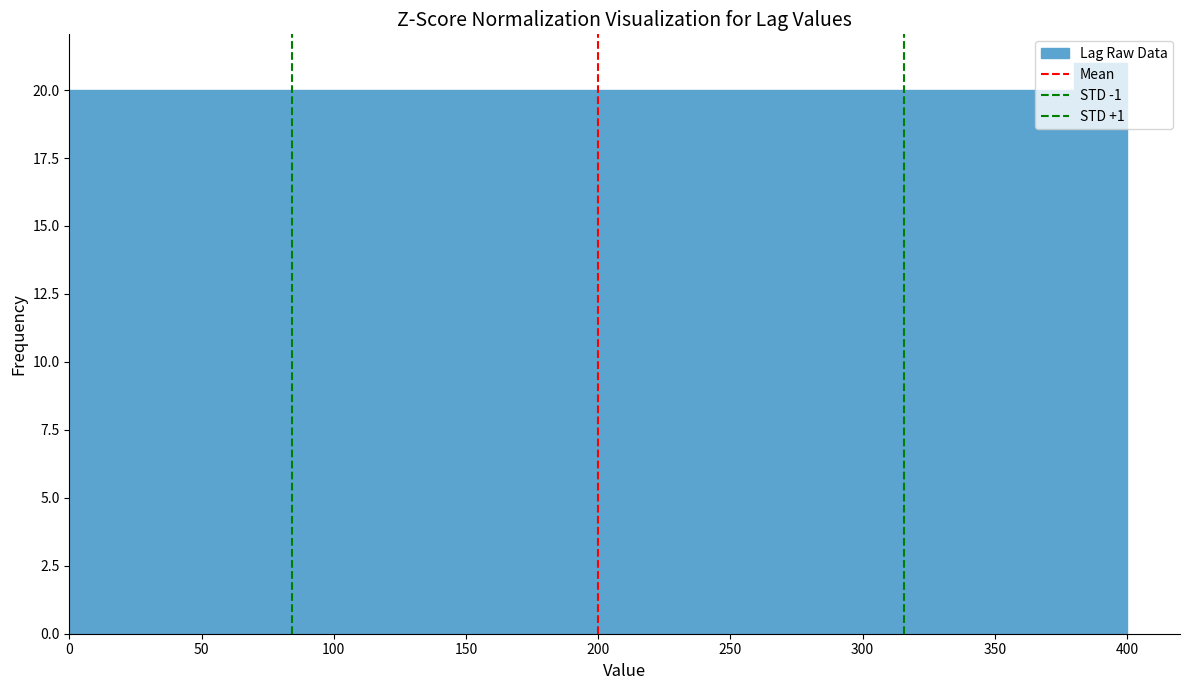

How tall is the bar that spans 260 to 280 on the x-axis? The values are not printed on the chart, so give them approximately, as read against the axis.

20